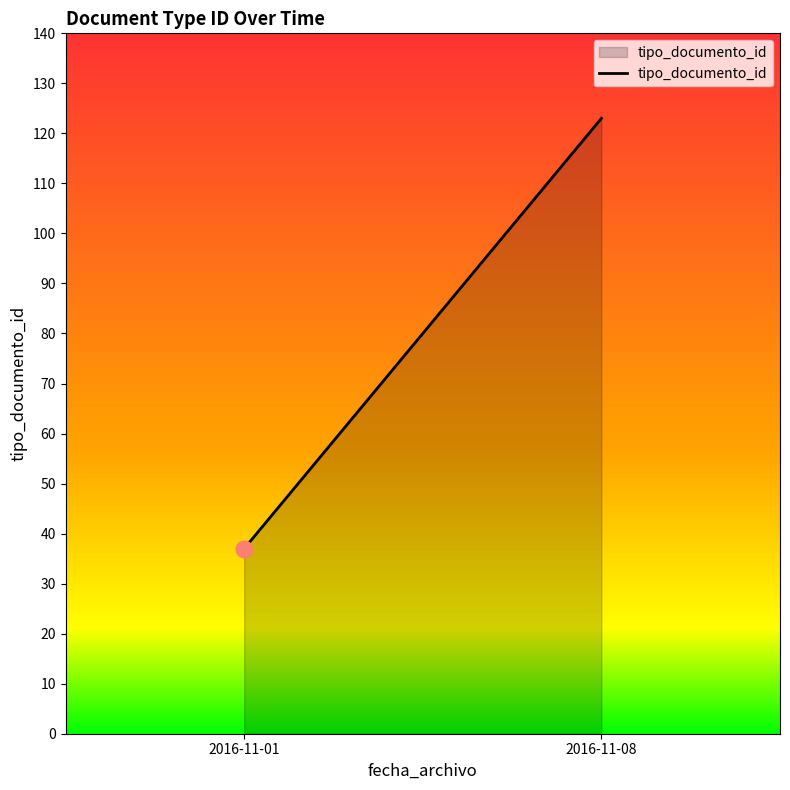

What is the minimum value shown in the chart?

37